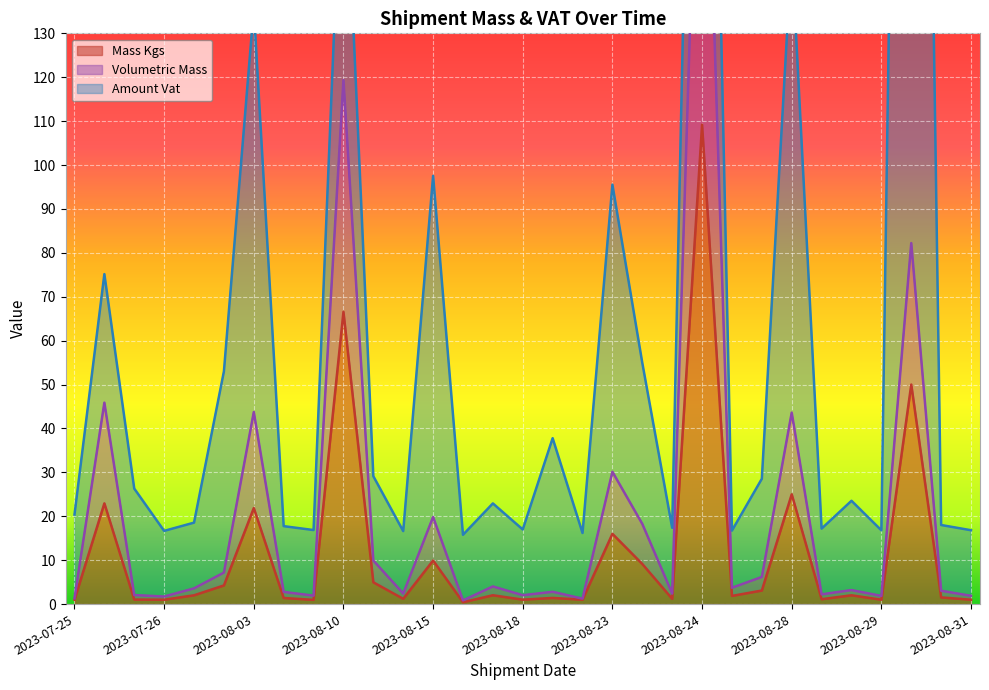

What are all the series names shown in the legend?

Mass Kgs, Volumetric Mass, Amount Vat